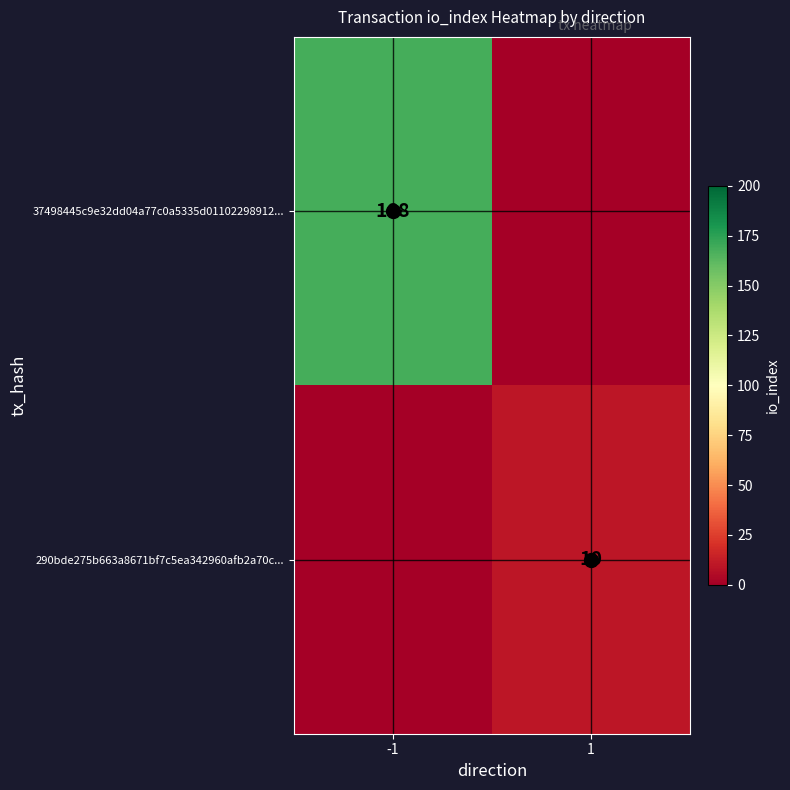

Is it true that 290bde275b663a8671bf7c5ea342960afb2a70c... equals 7 at 1?

False